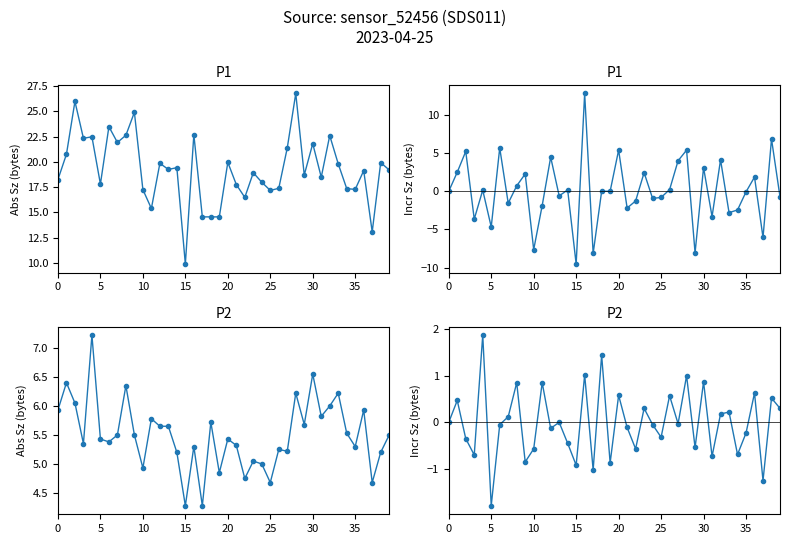

What is the lowest value of the P2 incr series?

-1.8